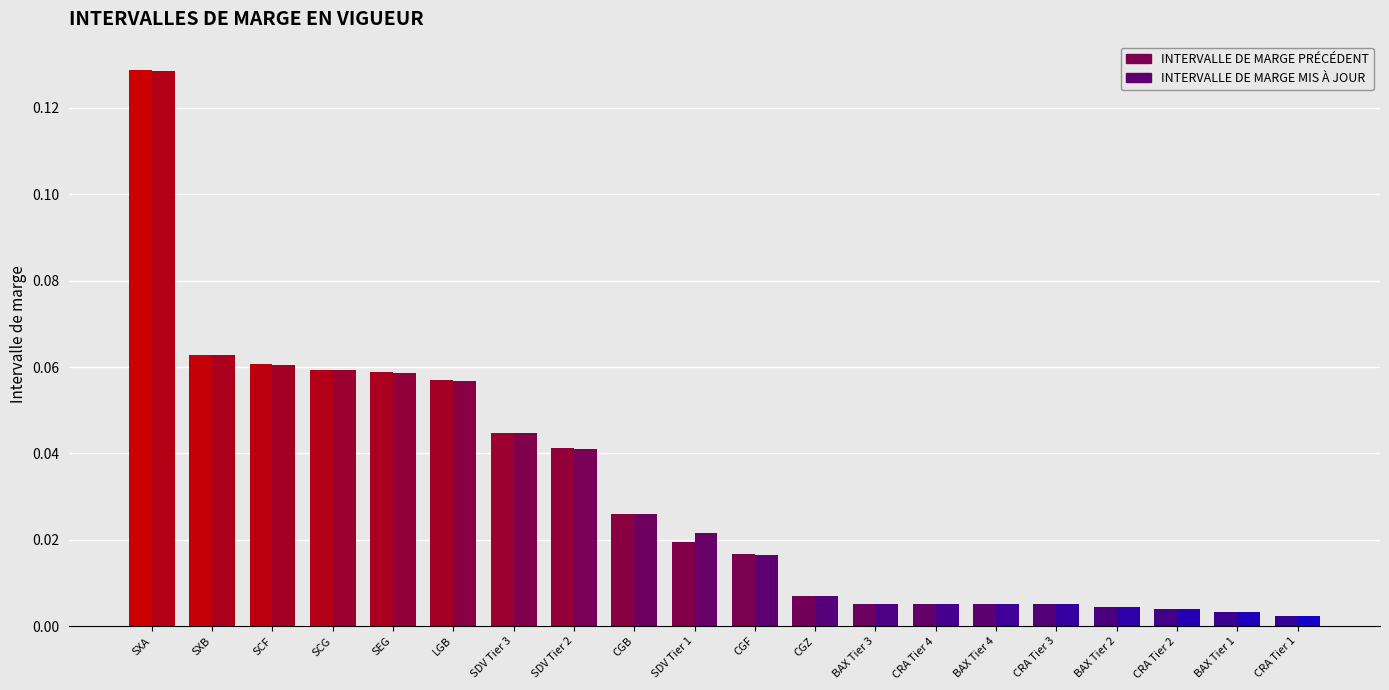

At which label is INTERVALLE DE MARGE MIS À JOUR closest to 0?

CRA Tier 1